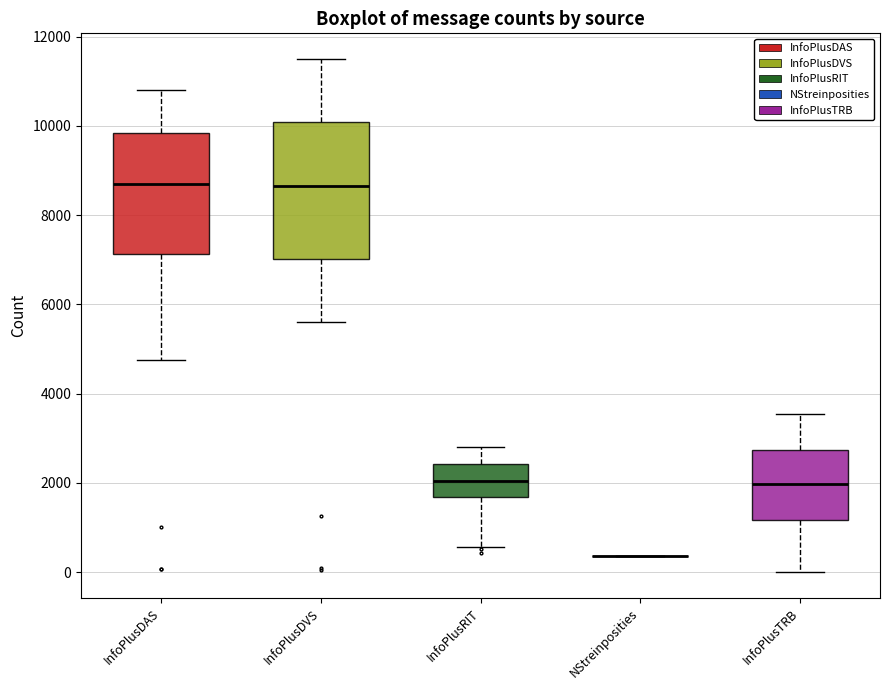

Reading left to right, read every box against the y-axis: the position of its median line, the range the box covers, and the ends of its whiskers. The values are not printed on the chart, so give them approximately, as read against the axis.

InfoPlusDAS: median 8800, box 7200 to 9800, whiskers 4800 to 10800
InfoPlusDVS: median 8600, box 7000 to 10000, whiskers 5600 to 11600
InfoPlusRIT: median 2000, box 1600 to 2400, whiskers 600 to 2800
NStreinposities: box collapsed to a line at 400, whiskers 400 to 400
InfoPlusTRB: median 2000, box 1200 to 2800, whiskers 0 to 3600